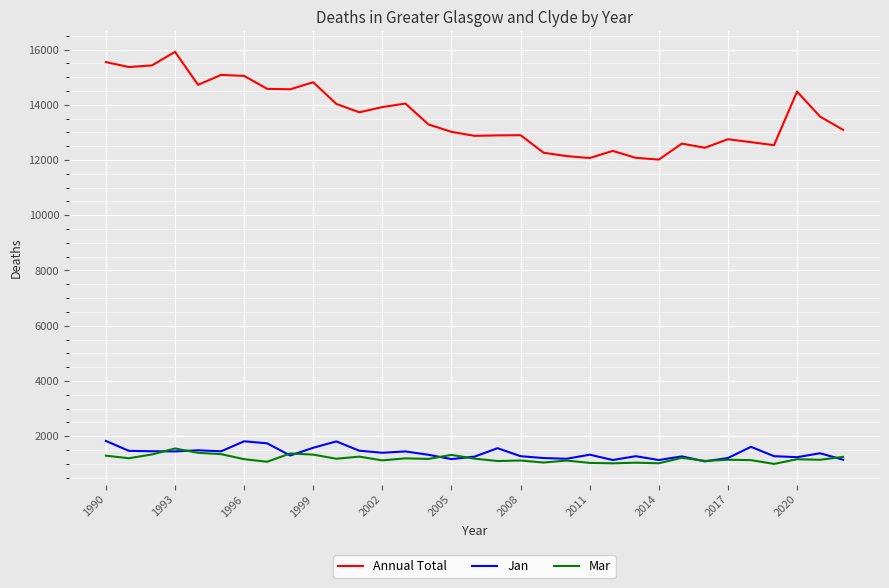

True or false: Jan and Annual Total cross at least once.

False